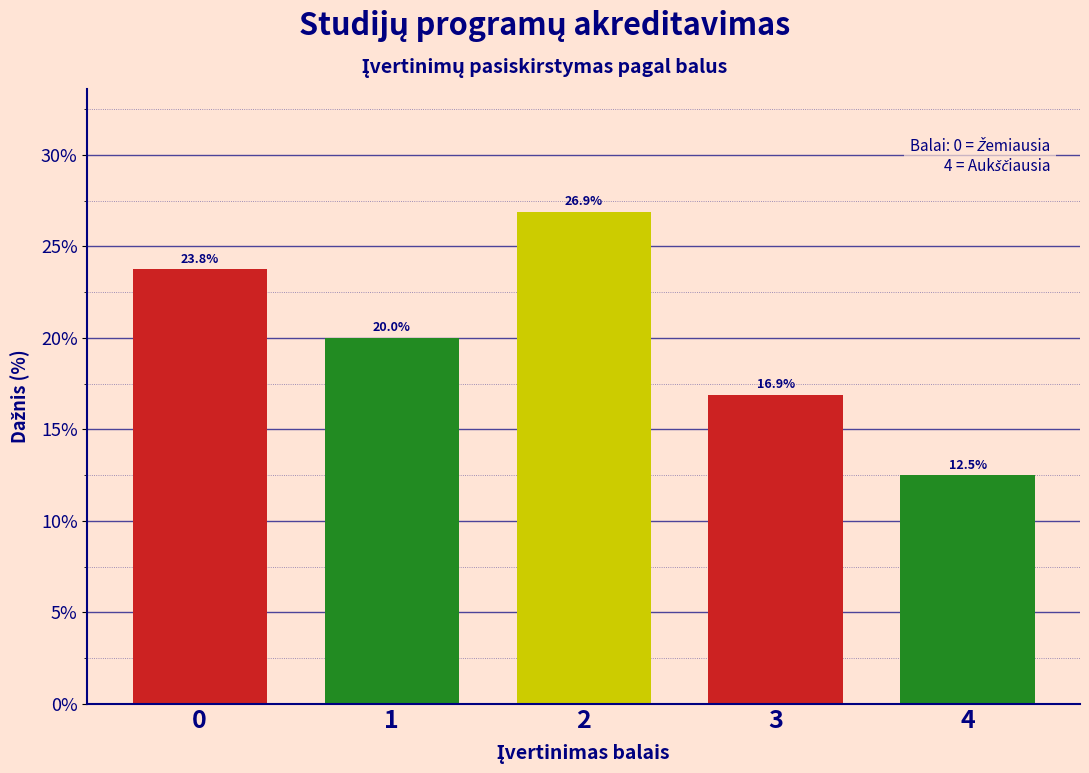

Reading left to right, extract all data points from this chart.

23.8	20.0	26.9	16.9	12.5